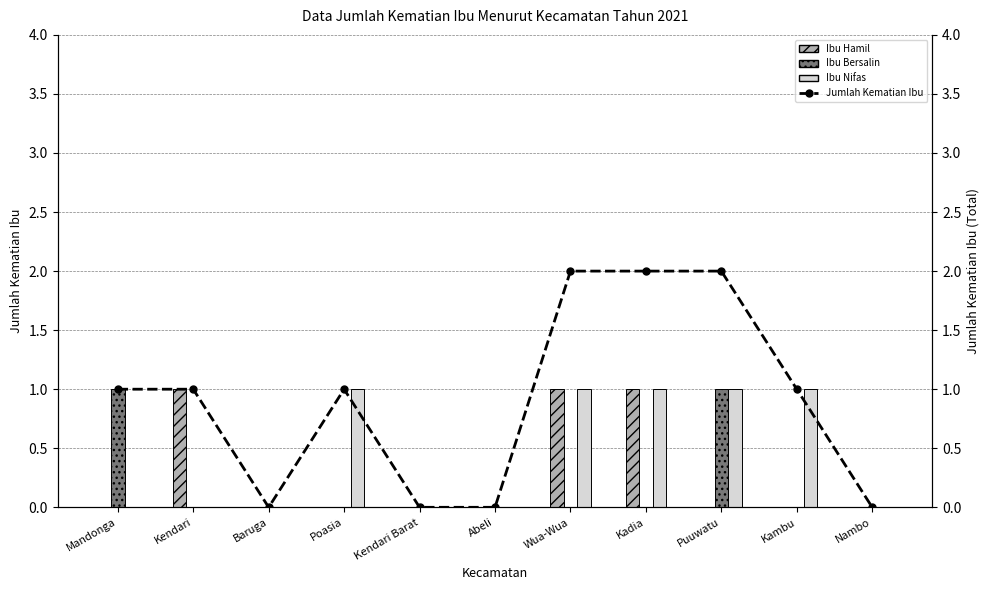

At which category is the sum across all series the highest?

Wua-Wua